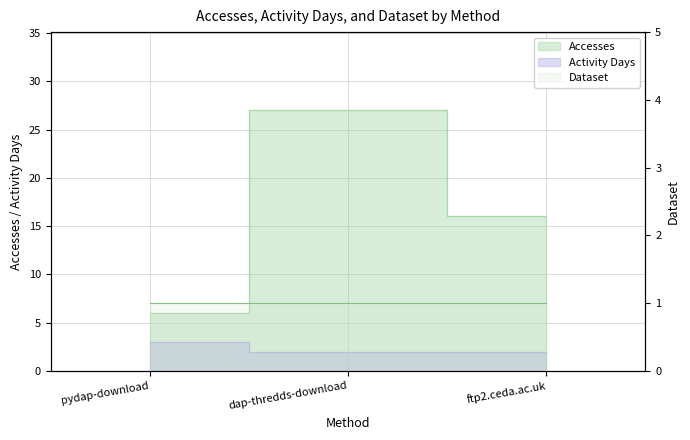

Which label corresponds to the smallest value in the chart?

dap-thredds-download